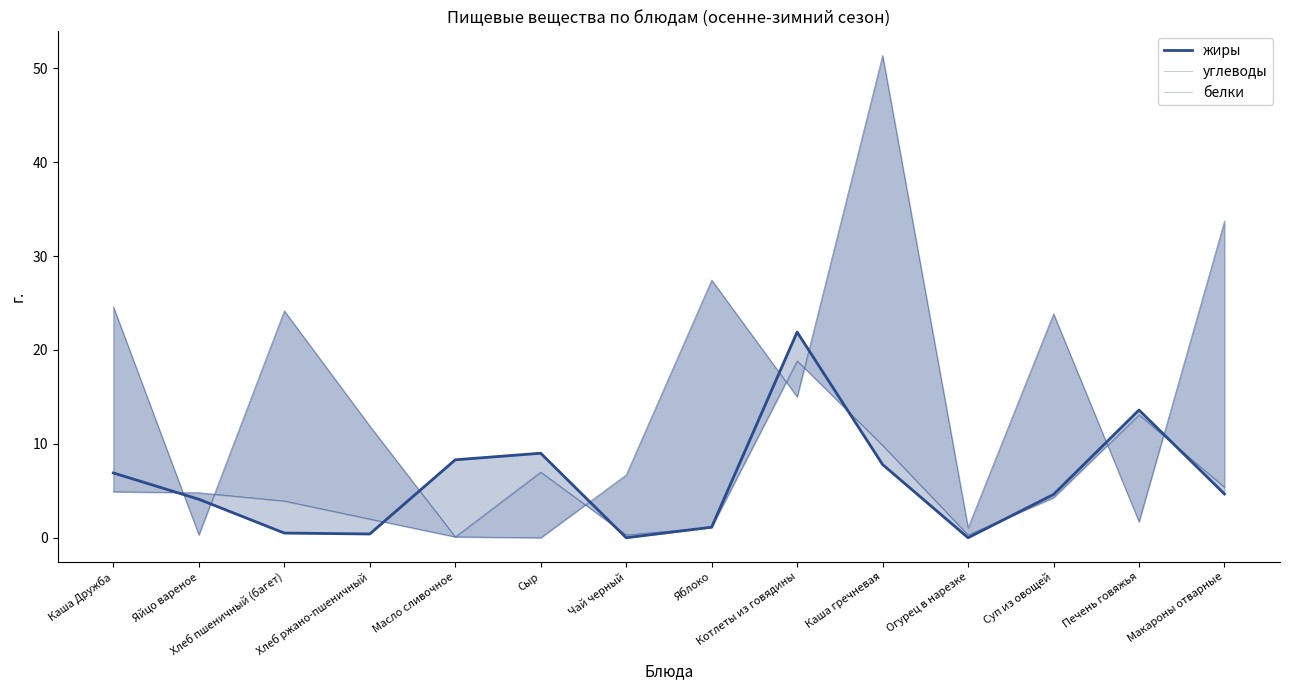

What is the value of the жиры point at the 2nd from the left?

4.1